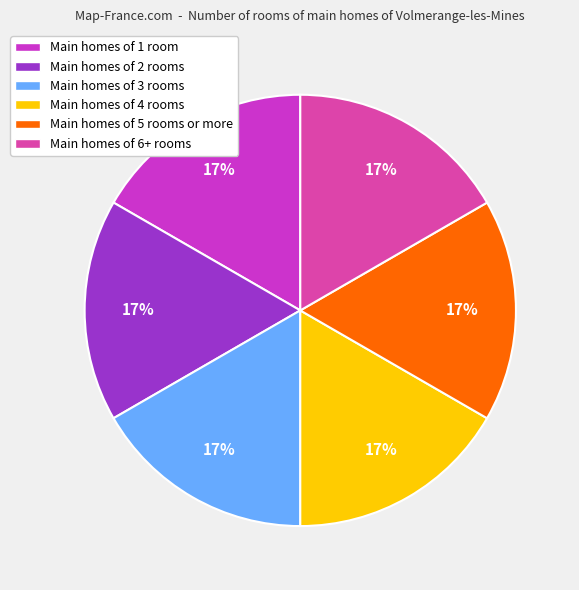

Does any single category account for the majority?

No